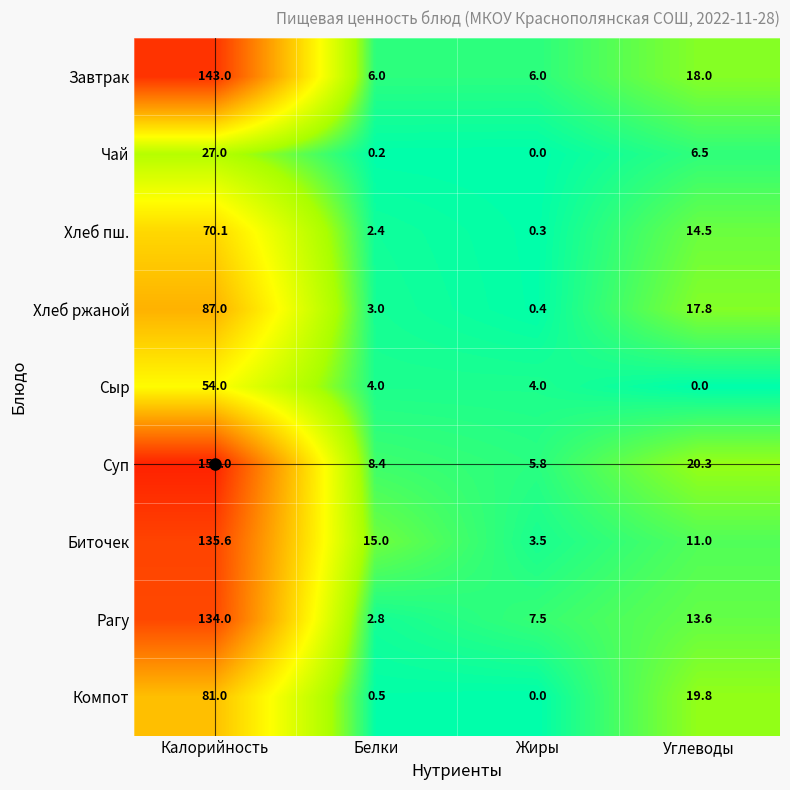

What is the maximum value for Рагу?

134.0